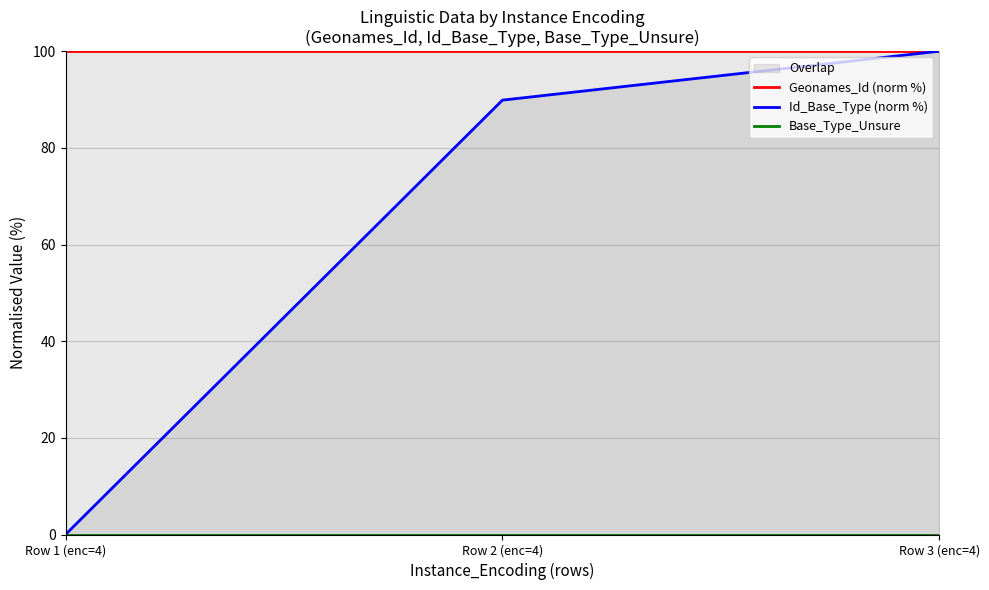

How many lines are shown in the chart?

3